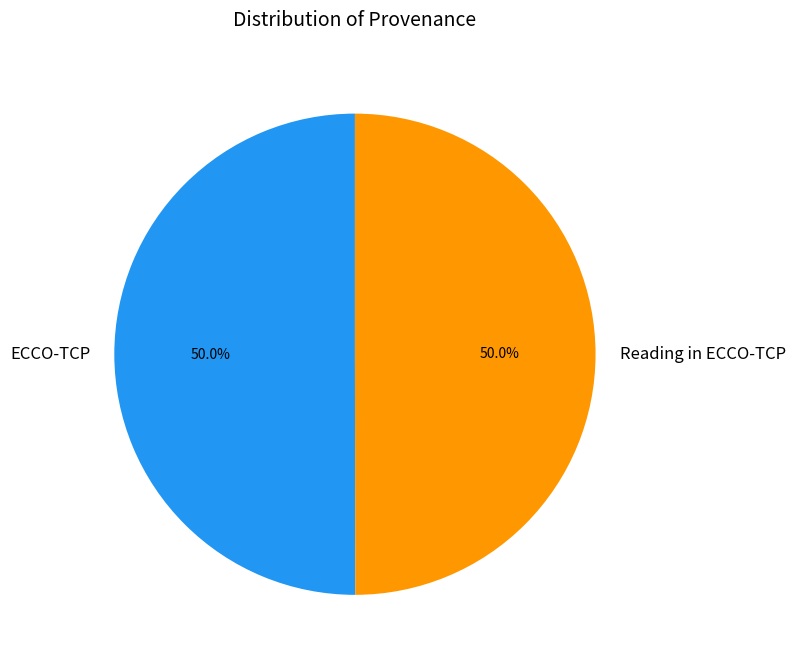

What is the total percentage of ECCO-TCP and Reading in ECCO-TCP?

100.0%